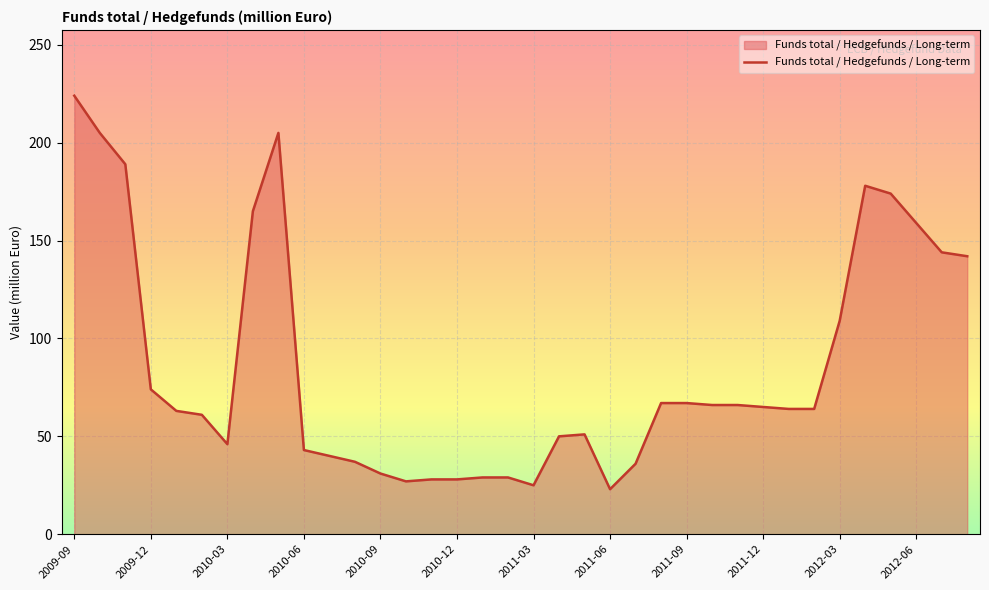

What is the difference between the second highest and second lowest values?

180